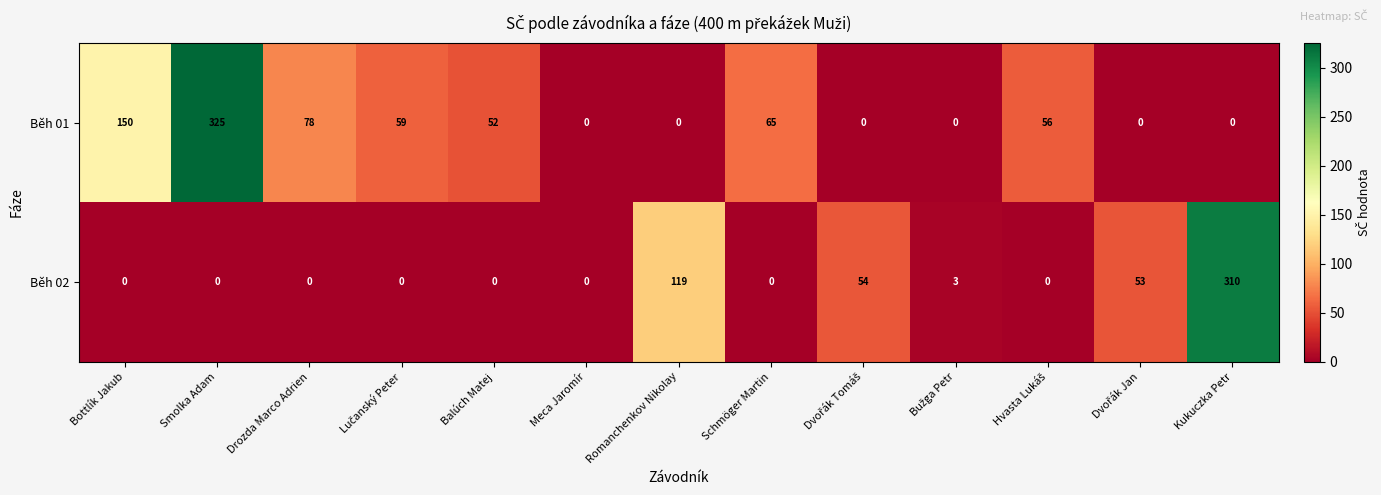

Which category has the highest value in the Běh 02 series?

Kukuczka Petr